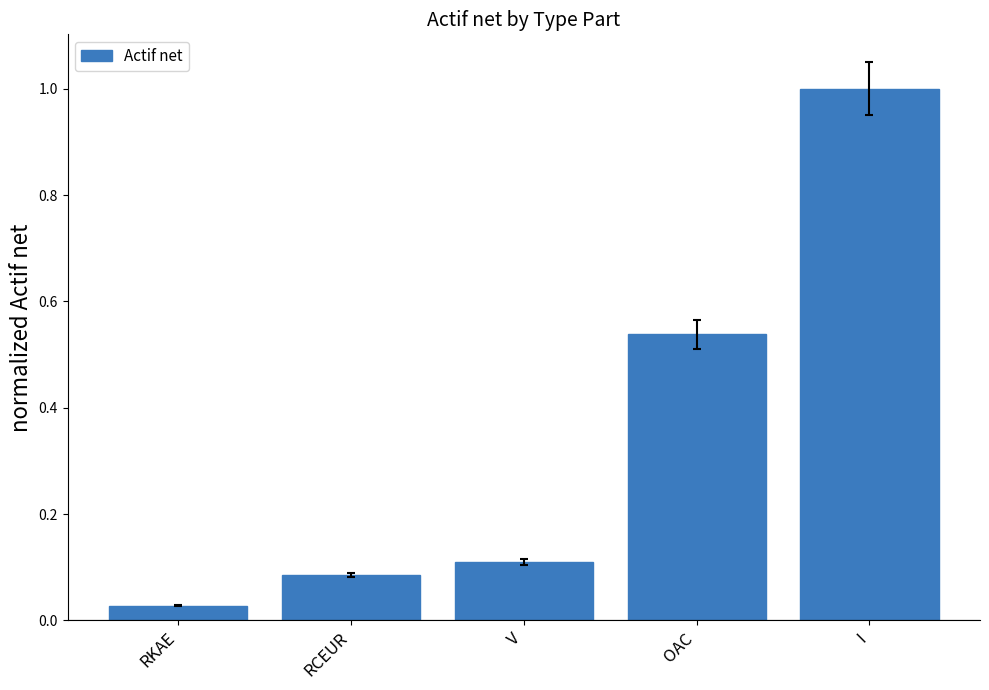

At which category does the chart reach its peak across all series?

I